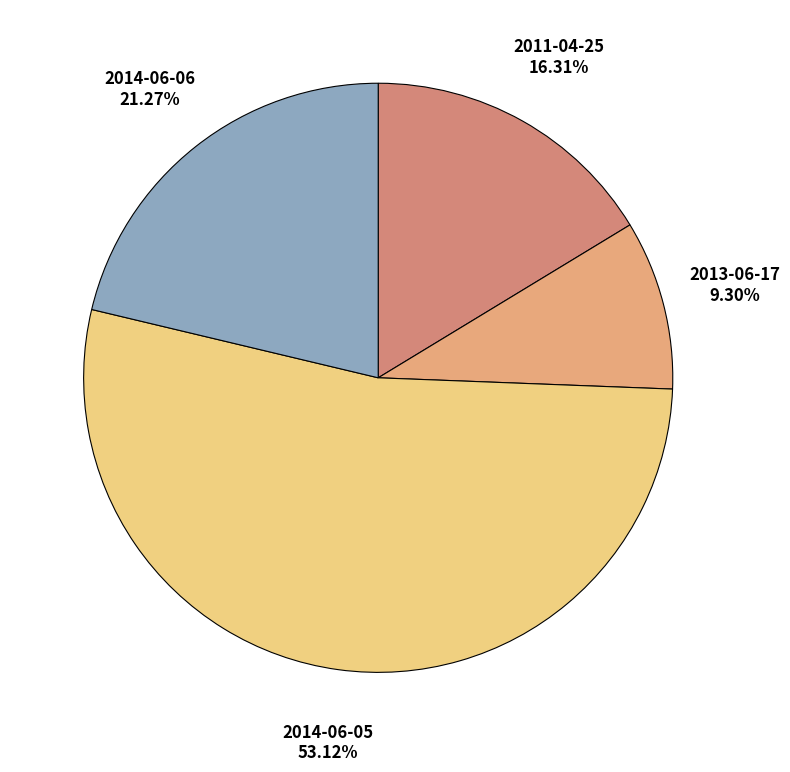

The 2014-06-05 slice represents 17% of the pie. True or false?

False